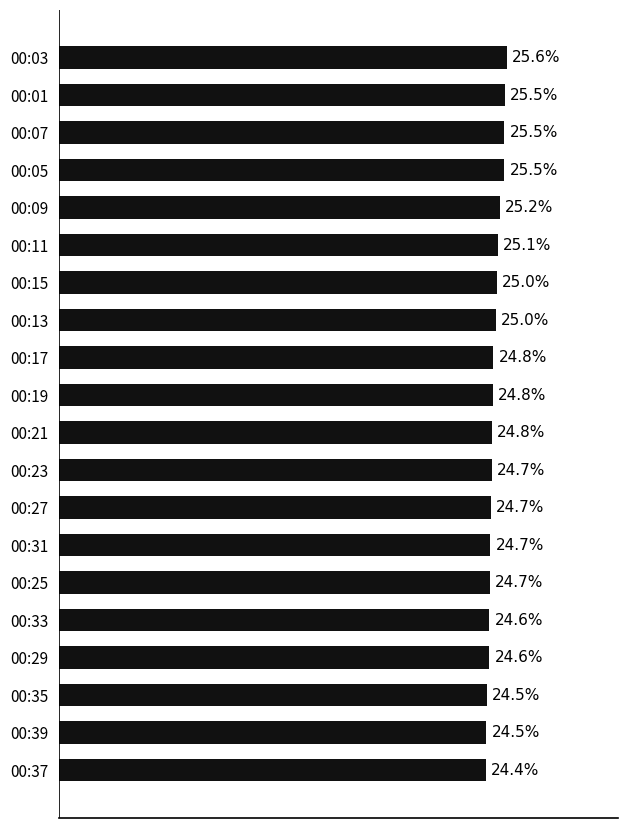

At which category does the chart reach its peak across all series?

00:03